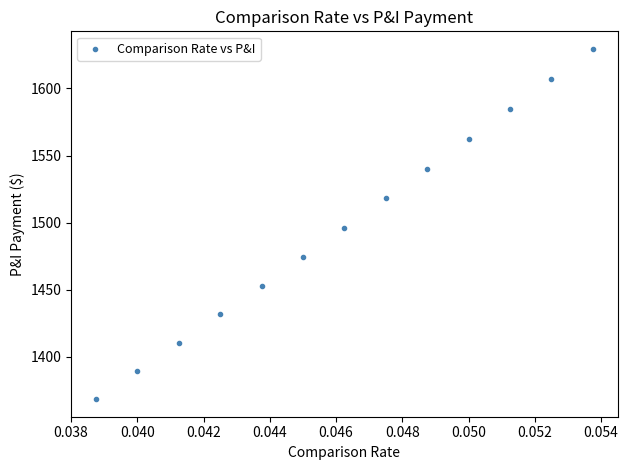

What is the range of Y values (max minus min)?

261.1